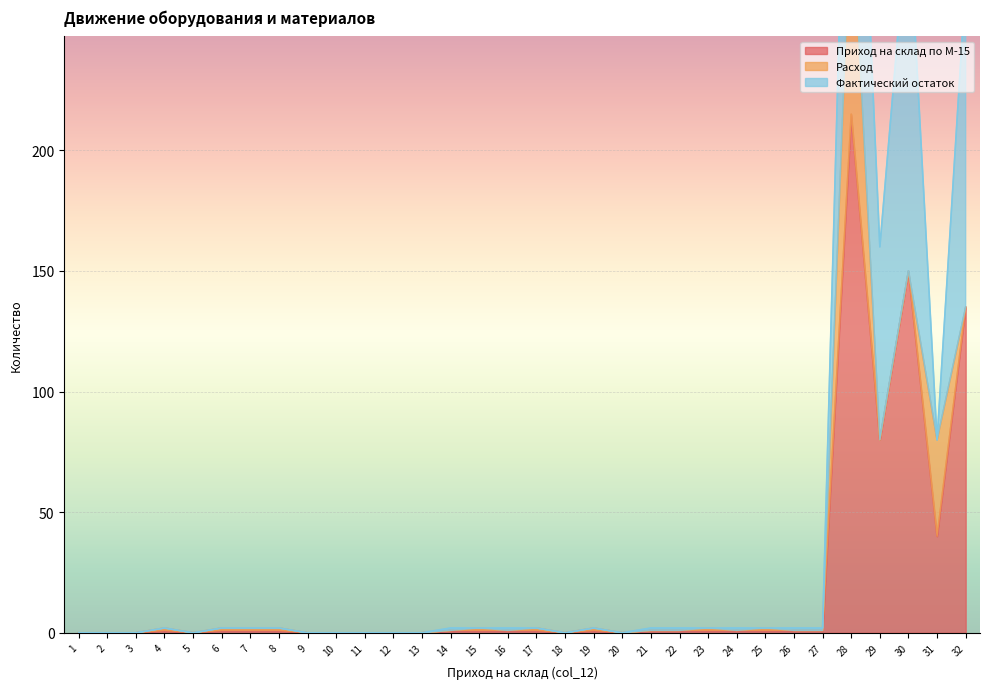

At which category does the chart reach its minimum across all series?

1